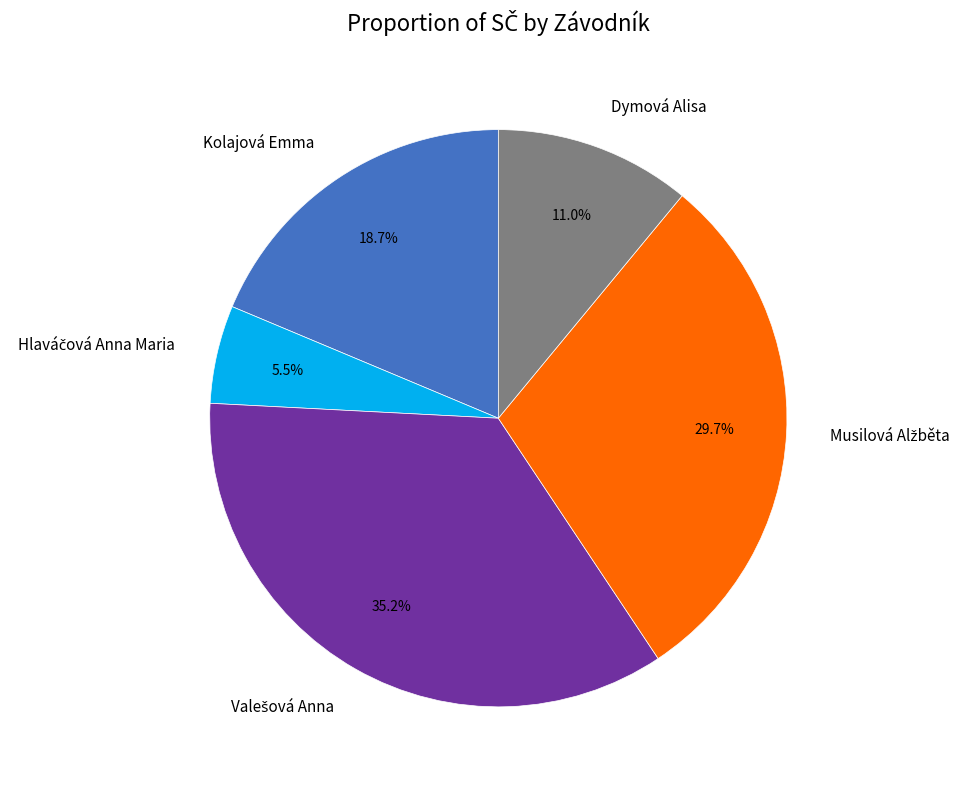

Combined, what portion of the pie is Kolajová Emma and Dymová Alisa?

29.7%